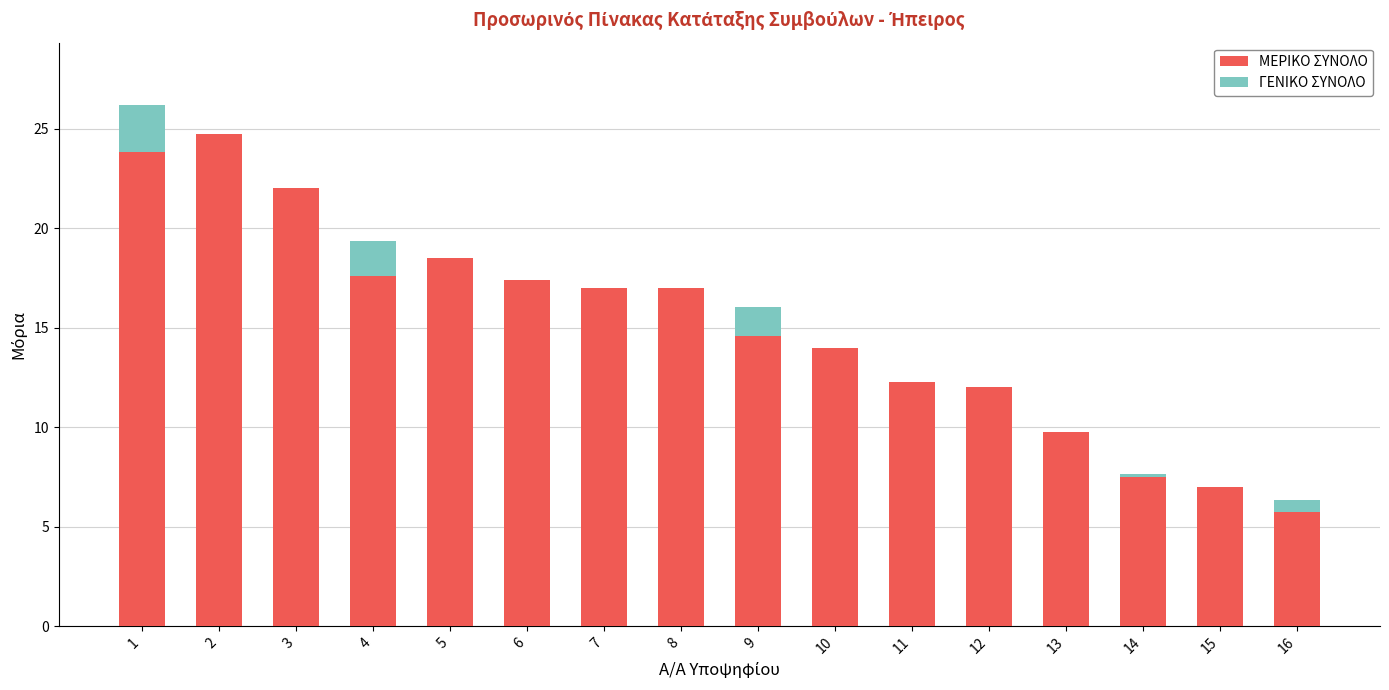

What is the total value across all series at 12?

12.0